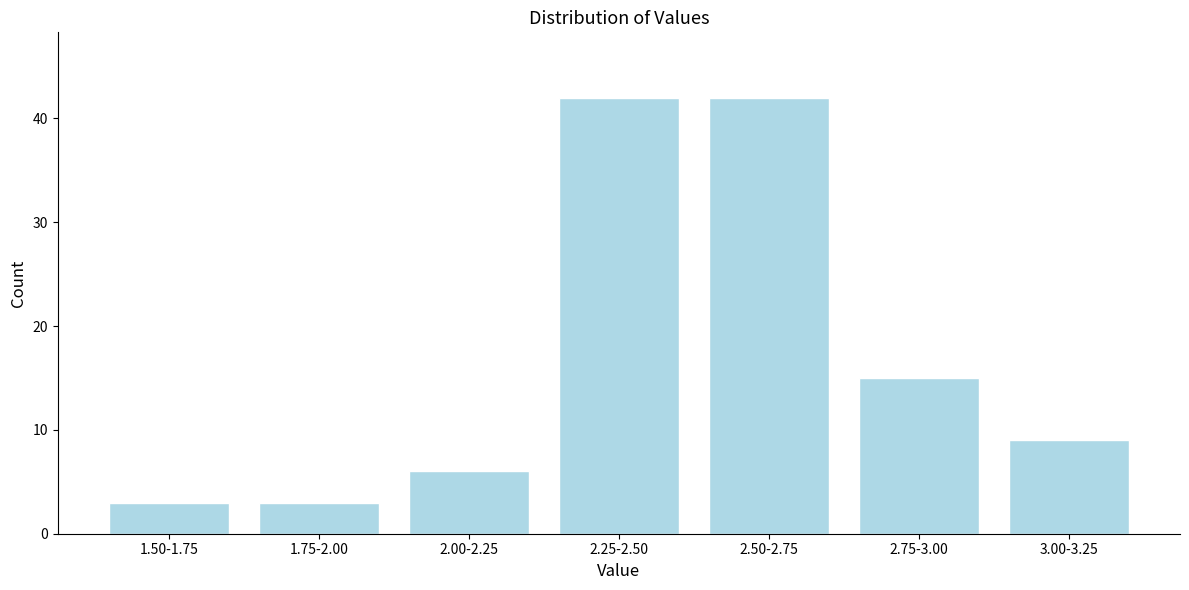

Reading right to left, list all the values displayed in this chart.

9	15	42	42	6	3	3